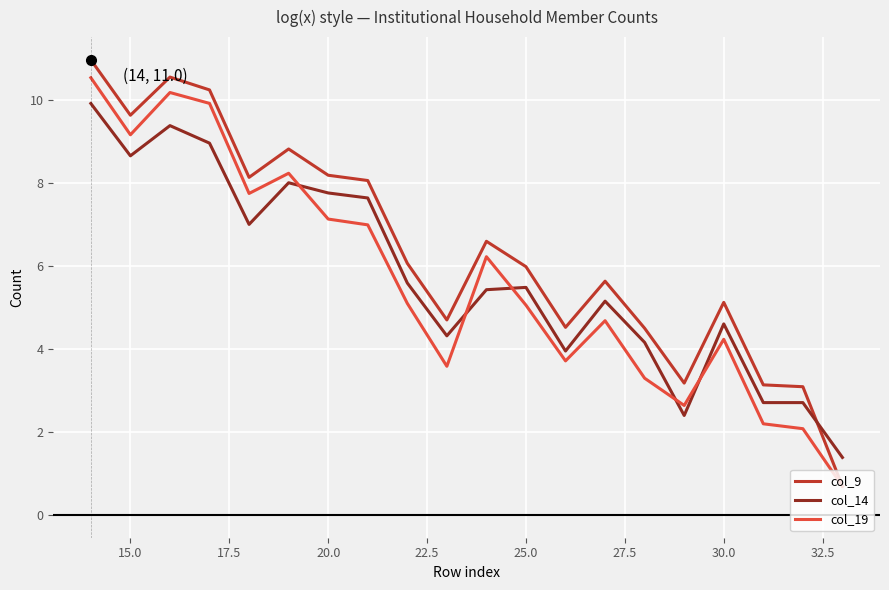

Which series has the largest total across all categories?

col_9